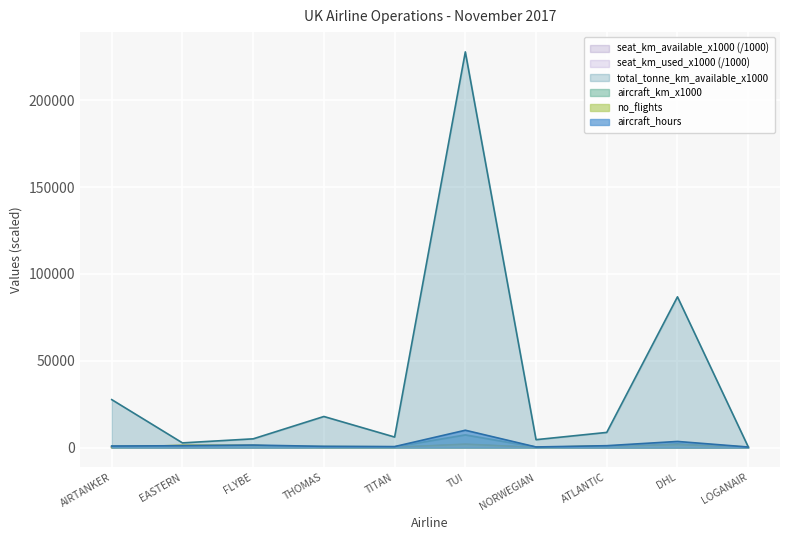

In total_tonne_km_available_x1000, how many points are lower than both neighbors (excluding endpoints)?

3